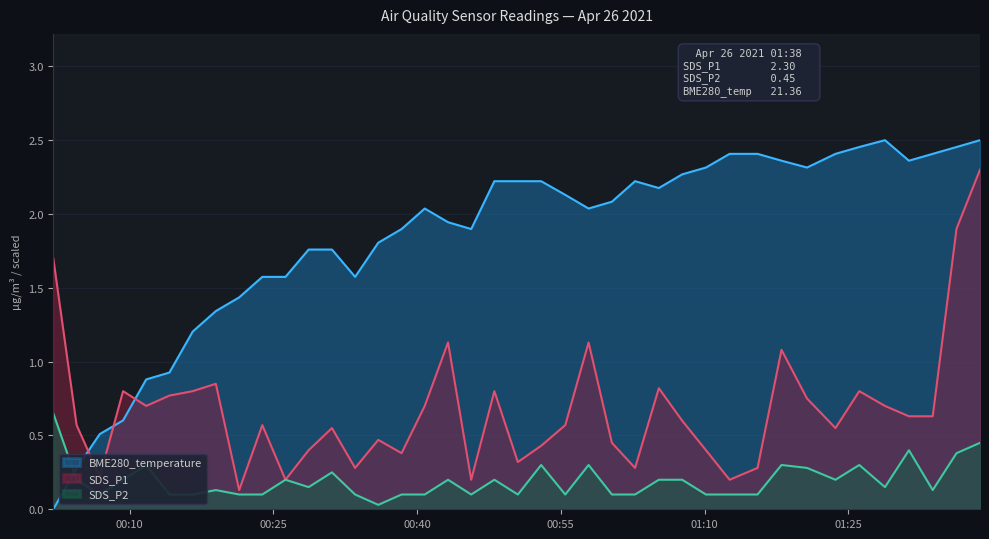

What is the sum of the SDS_P2 values at 2021/04/26 01:02:45 and 2021/04/26 01:38:45?

0.6